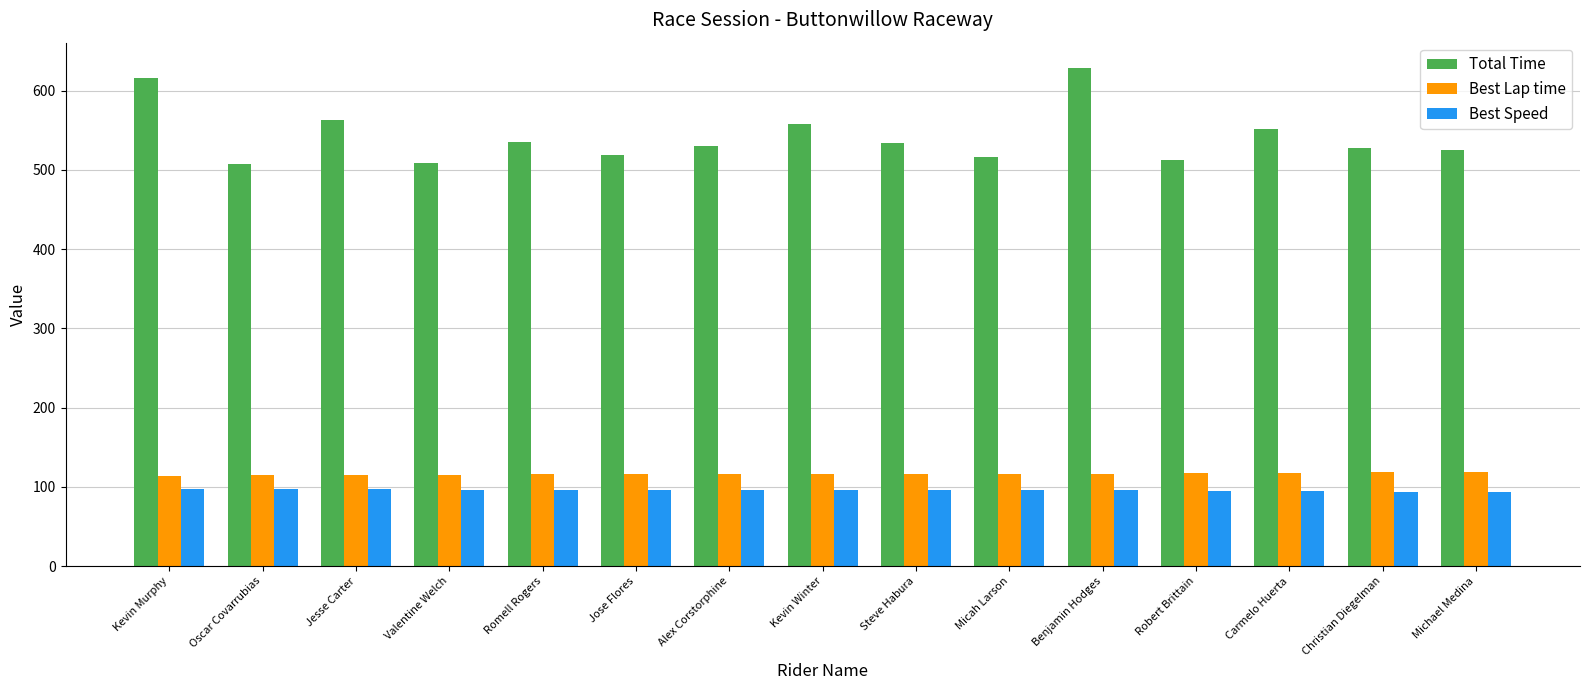

What is the highest value of the Total Time series?

629.0